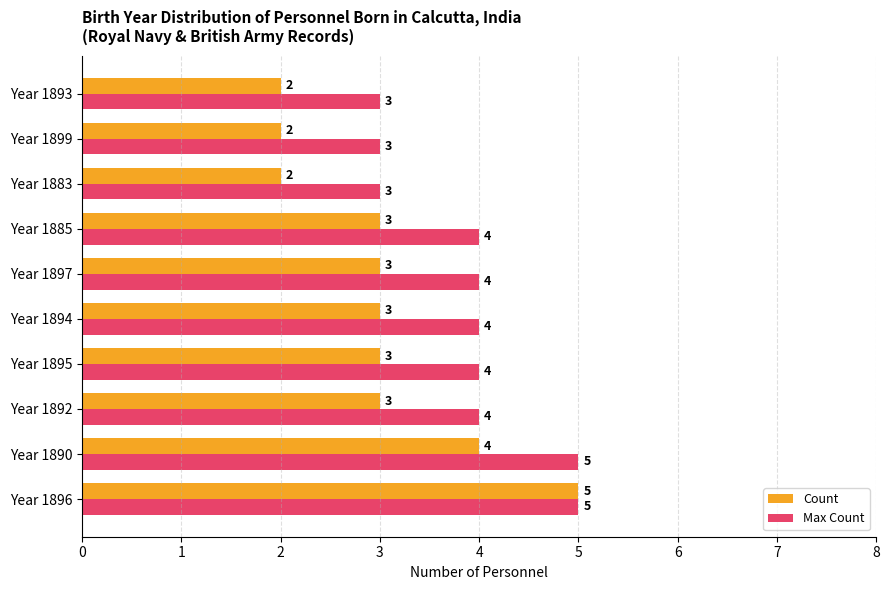

What is the total value across all series at Year 1892?

7